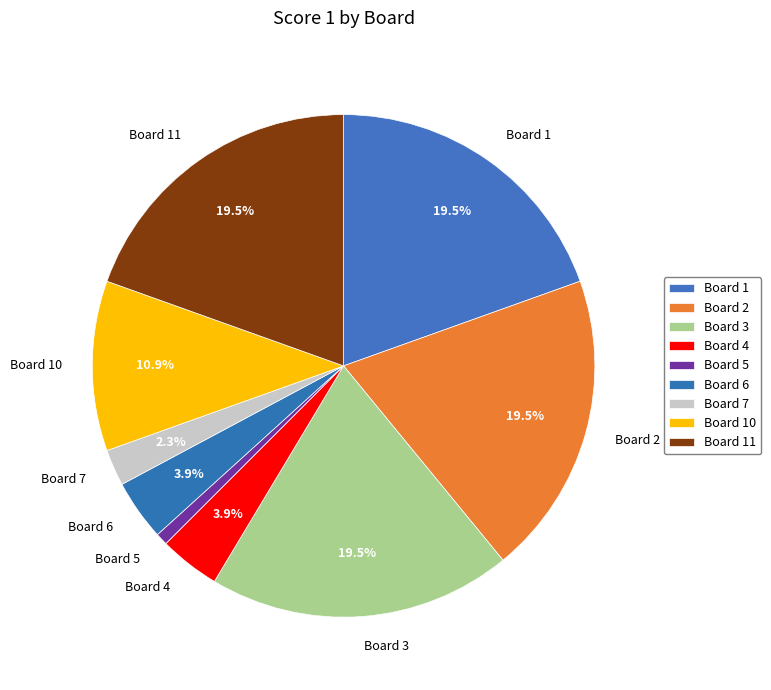

Is there any slice that represents more than half of the pie?

No